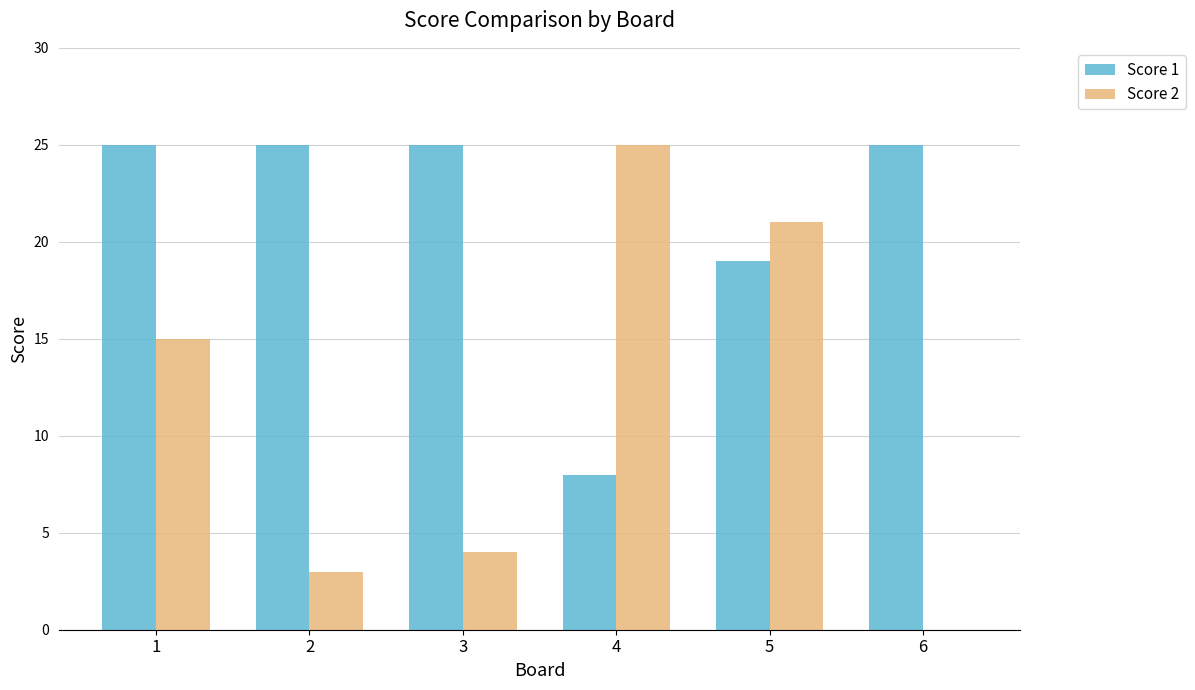

Which series has the largest total across all categories?

Score 1